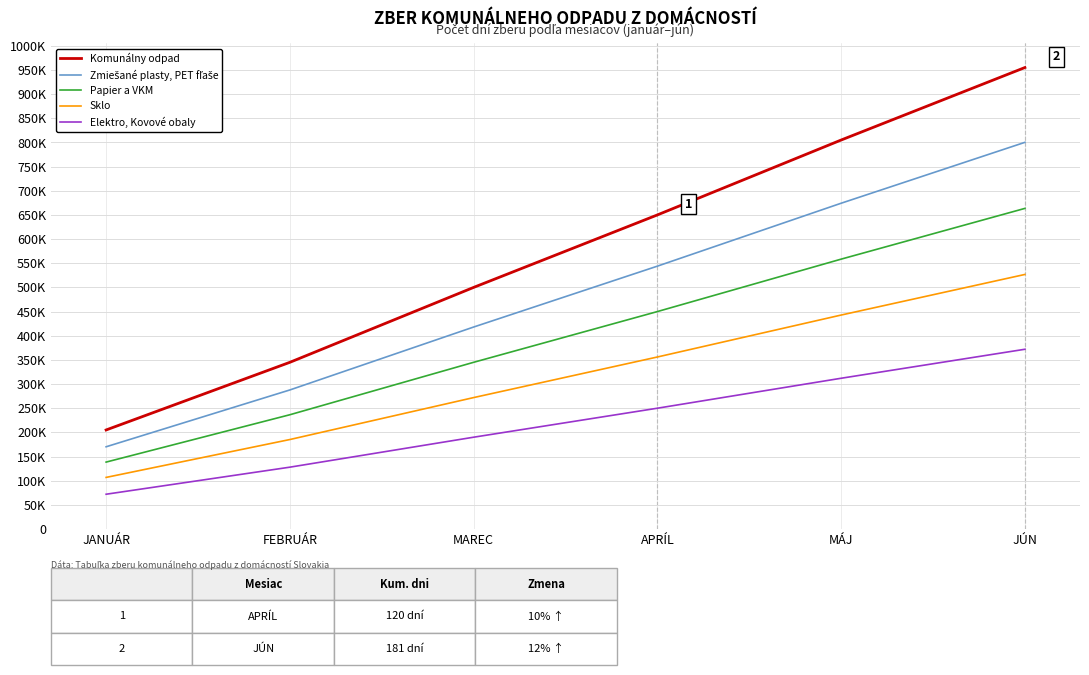

Does the chart have visible grid lines?

Yes